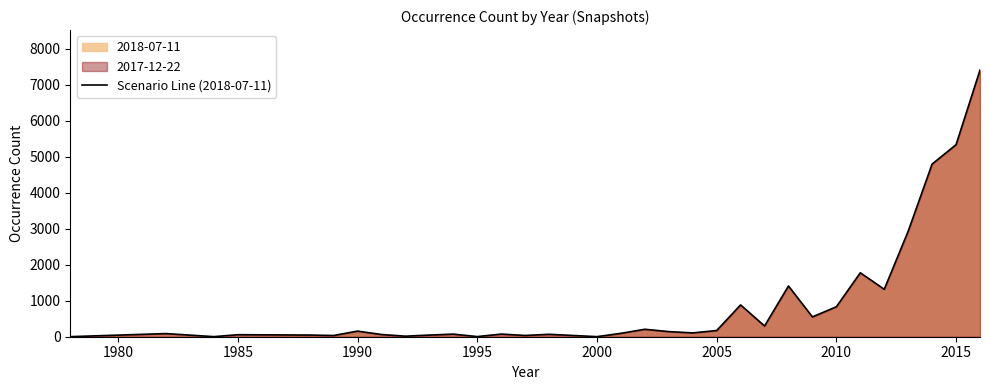

What is the difference between the maximum and minimum values?

7401